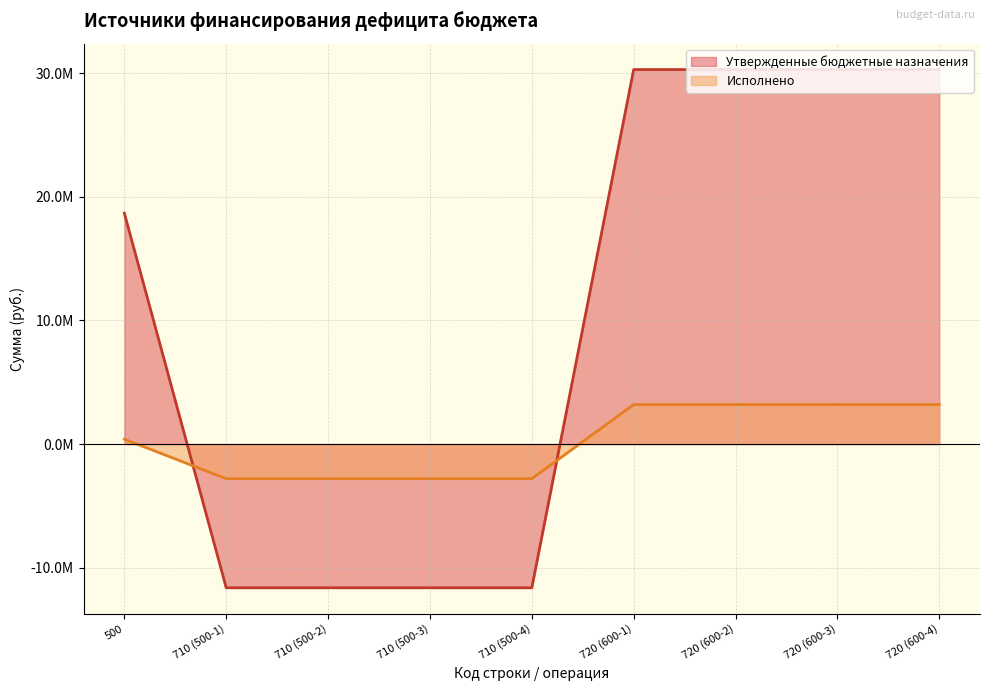

True or false: Утвержденные бюджетные назначения has more than 2 interior local peaks.

False